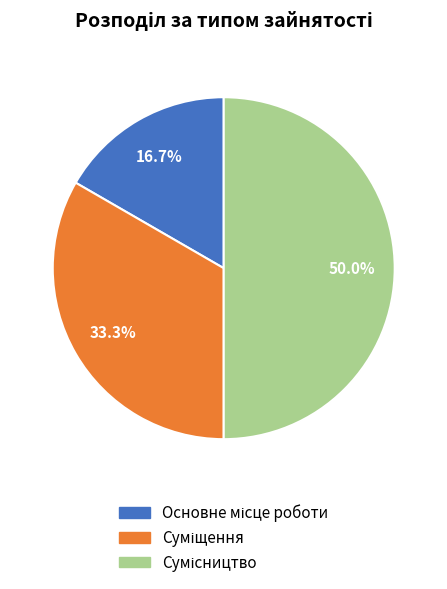

The Суміщення slice represents 33% of the pie. True or false?

True